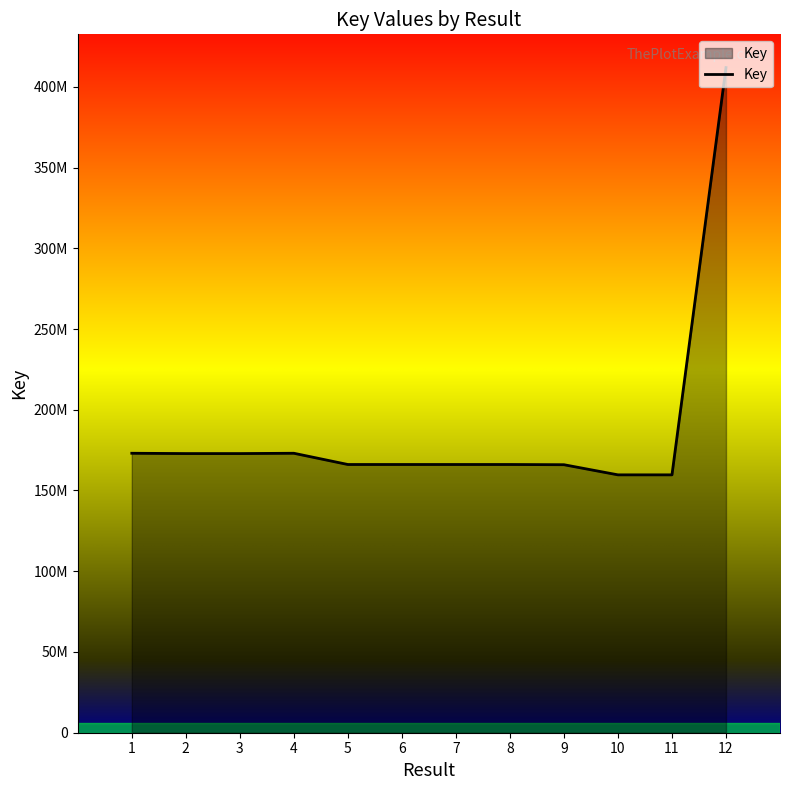

True or false: the data shows 166096869 at 7.

True